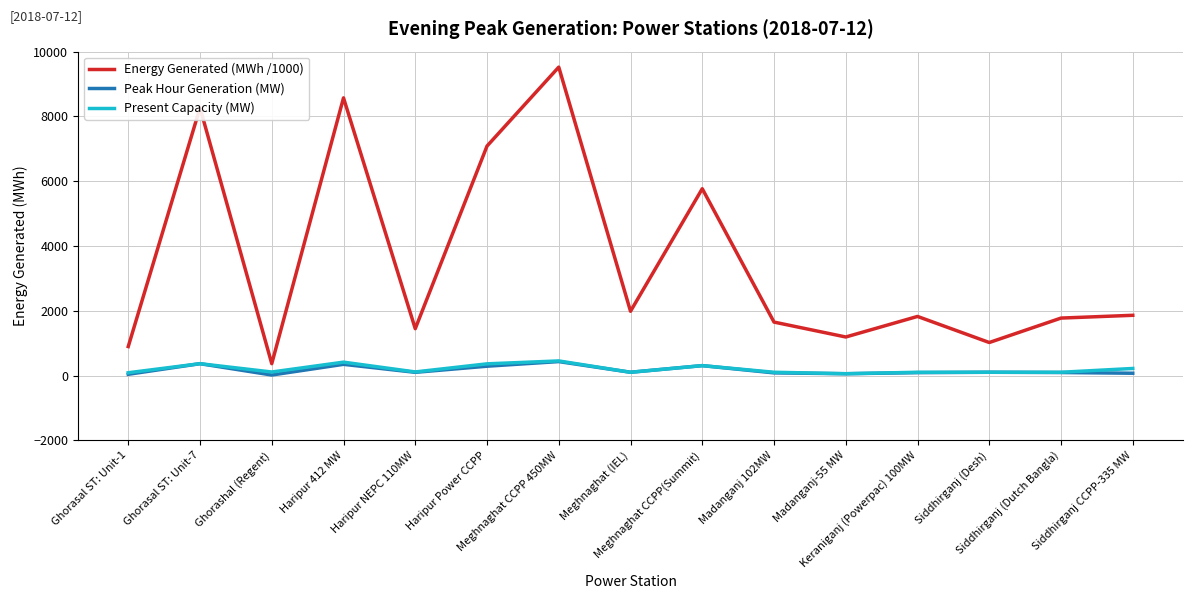

Which series has the widest spread of values?

Energy Generated (MWh /1000)